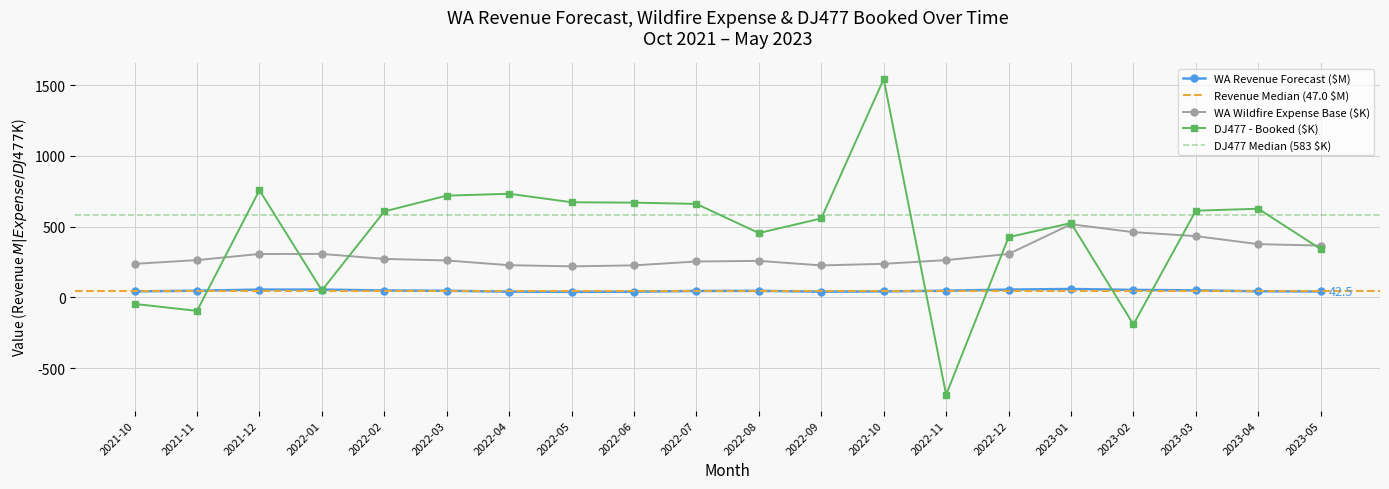

True or false: WA Revenue Forecast and DJ477 - Booked intersect in this chart.

True